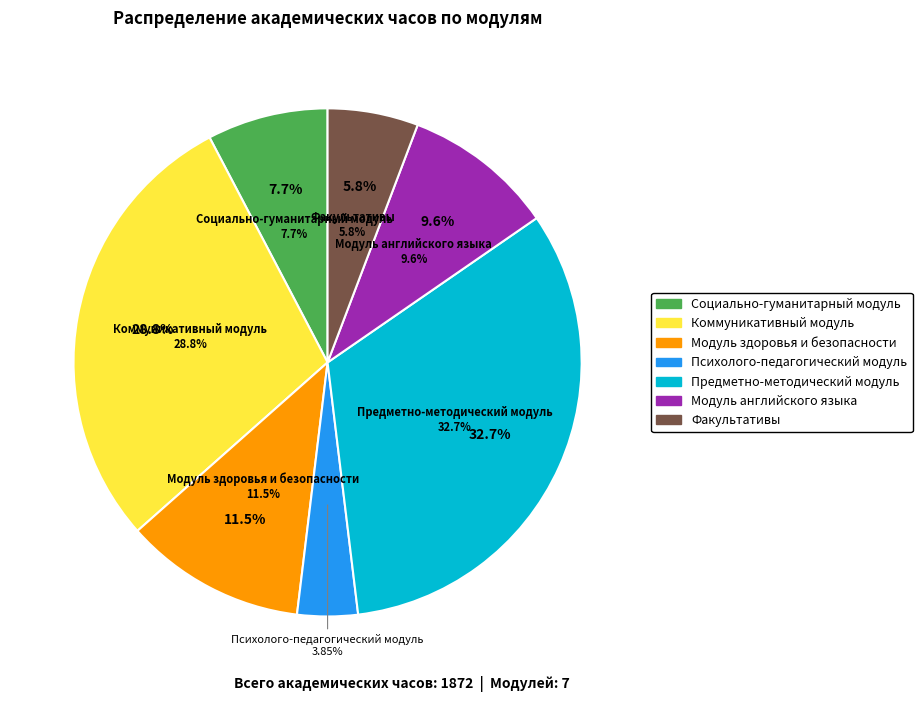

Do Социально-гуманитарный модуль and Психолого-педагогический модуль together represent more than half of the pie?

No